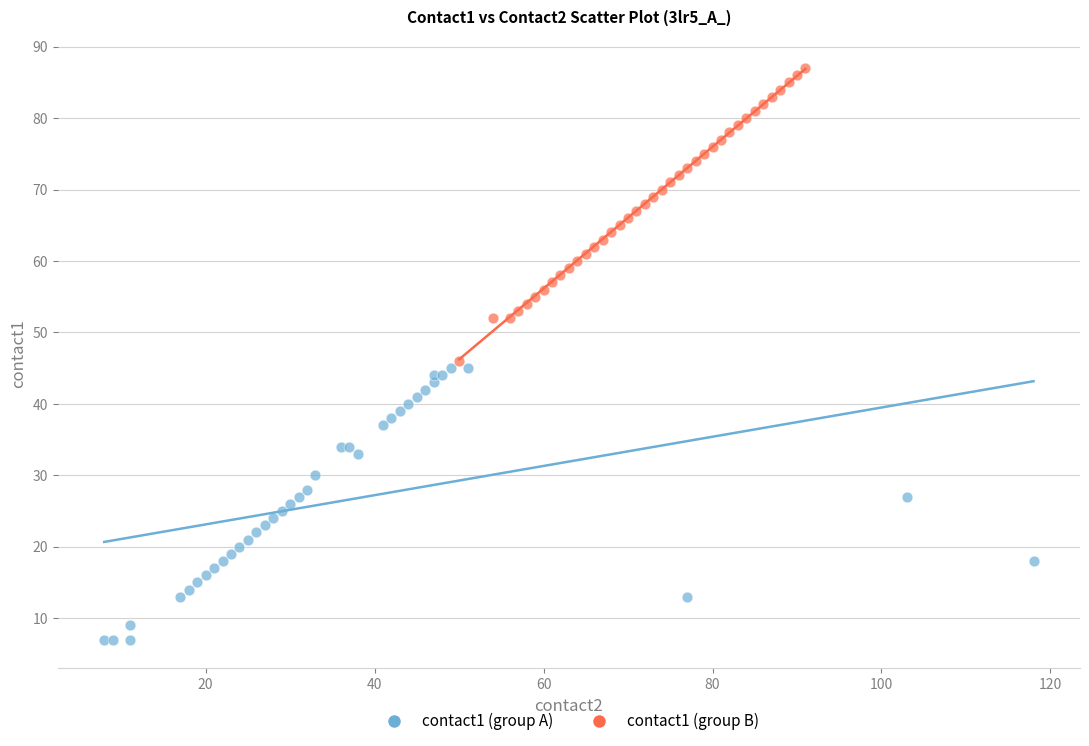

Which series reaches the maximum Y coordinate?

contact1 (group B)